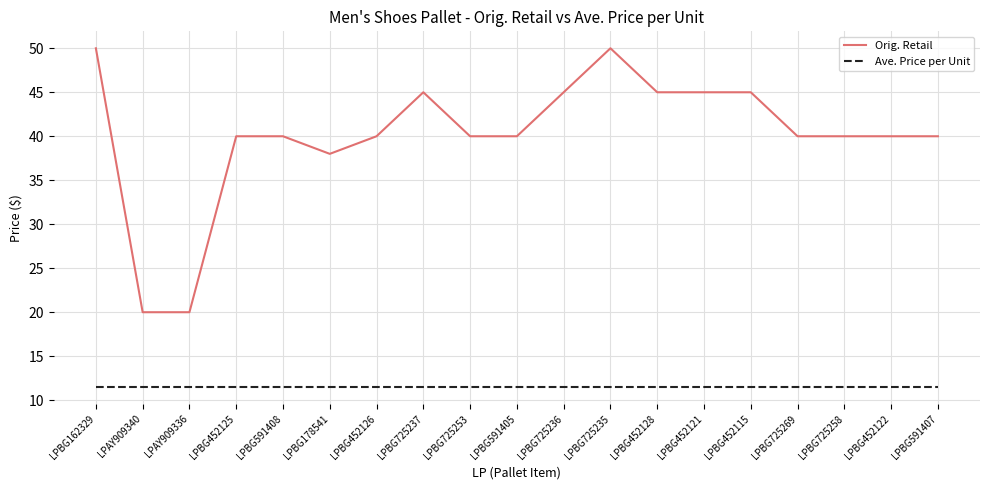

List the series in order of their peak value, lowest first.

Ave. Price per Unit, Orig. Retail